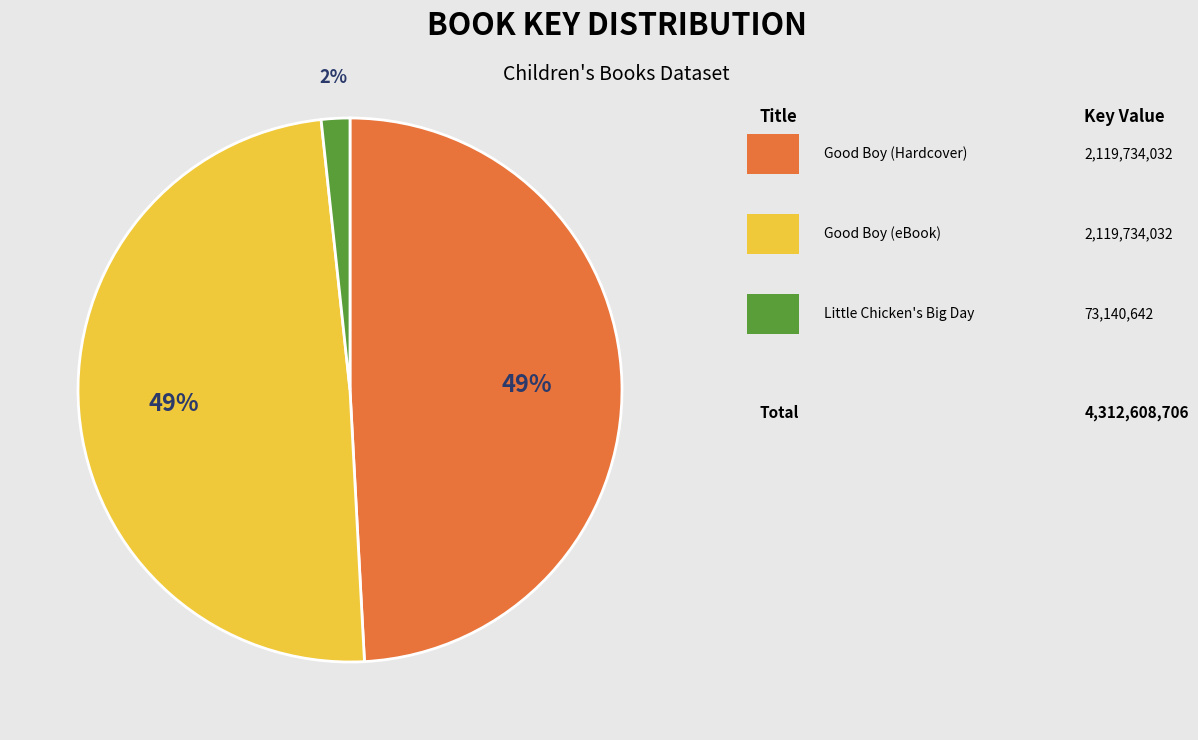

Is there any slice that represents more than half of the pie?

No